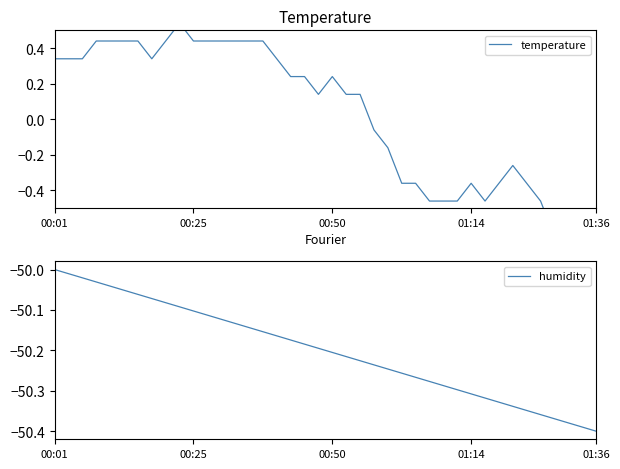

Which series has the largest range (max minus min)?

temperature